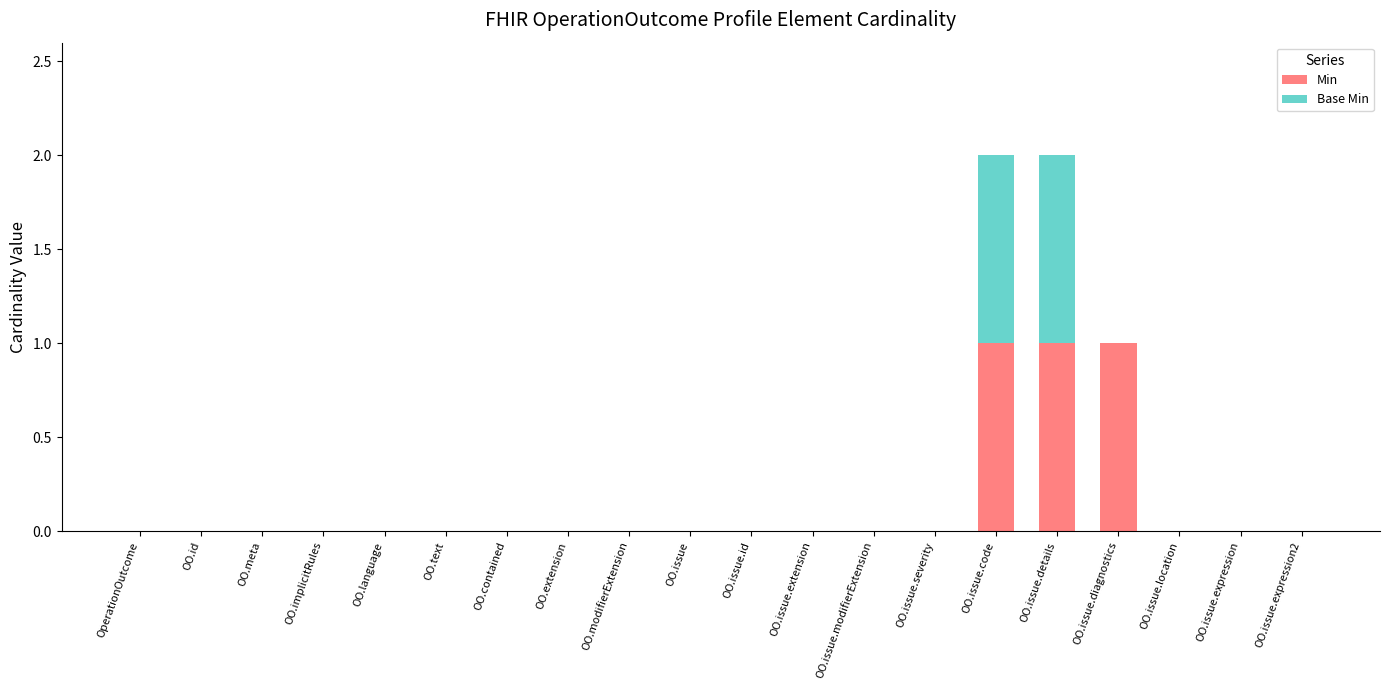

What is the sum of all Min values?

3